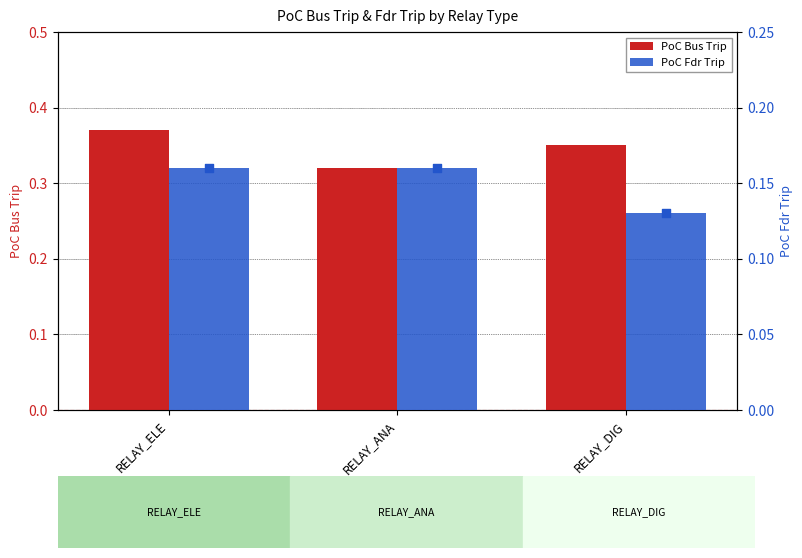

Is the value of PoC Bus Trip at RELAY_DIG greater than the value of PoC Fdr Trip at RELAY_ELE?

Yes